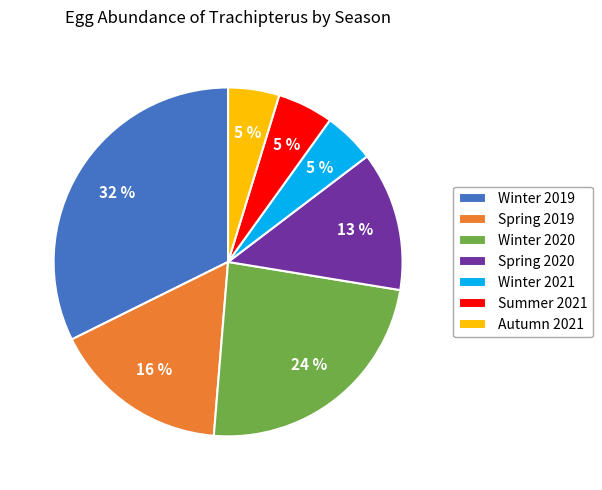

Which has a higher value, Summer 2021 or Winter 2019?

Winter 2019